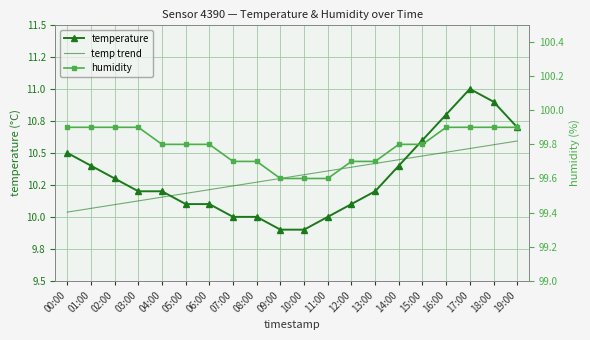

At 07:00, list the series in order from smallest to largest.

temperature, temp trend, humidity